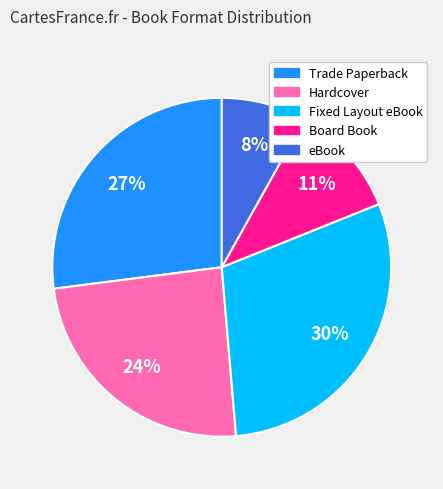

Which has a higher value, Fixed Layout eBook or eBook?

Fixed Layout eBook